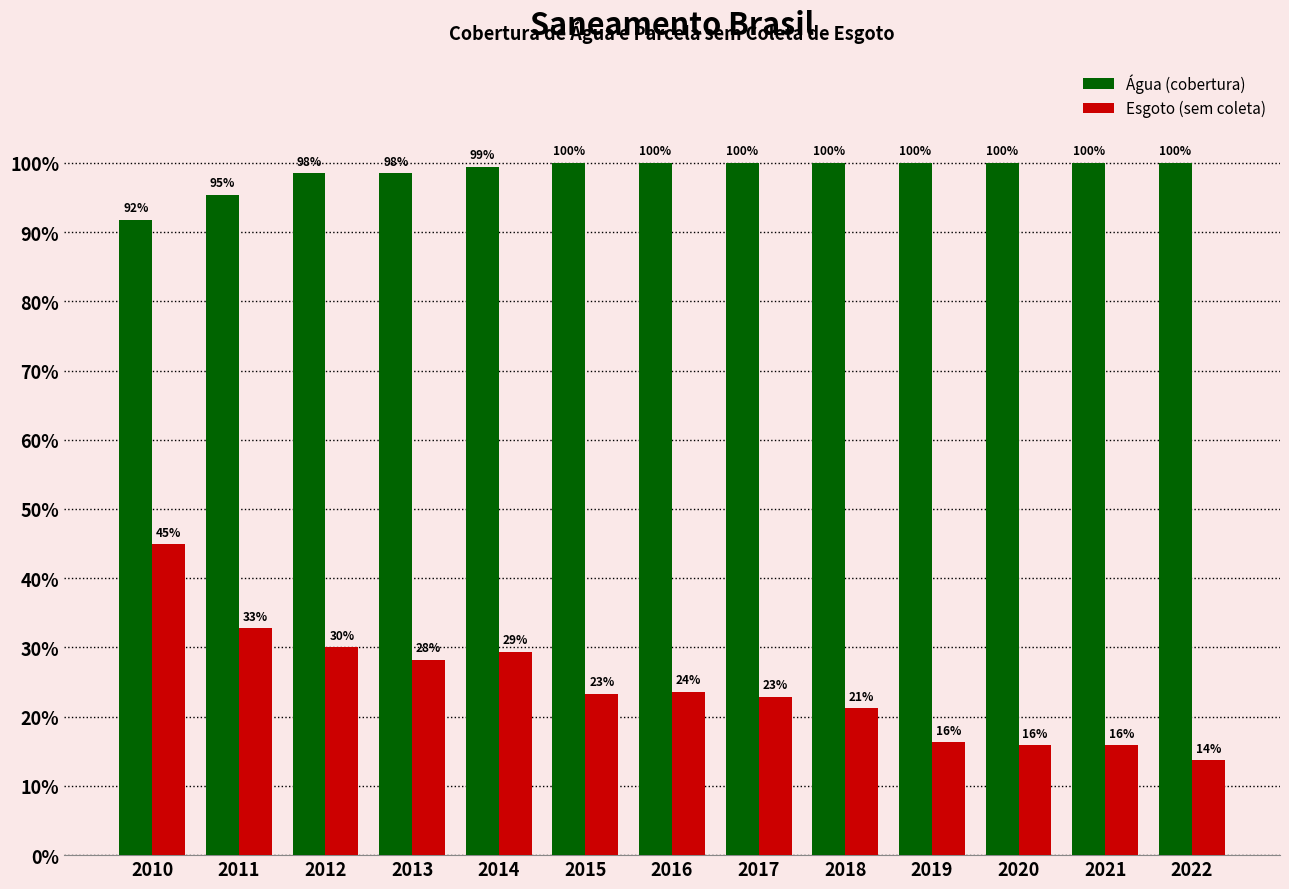

Is the value of Esgoto (sem coleta) at 2021 greater than the value of Água (cobertura) at 2022?

No